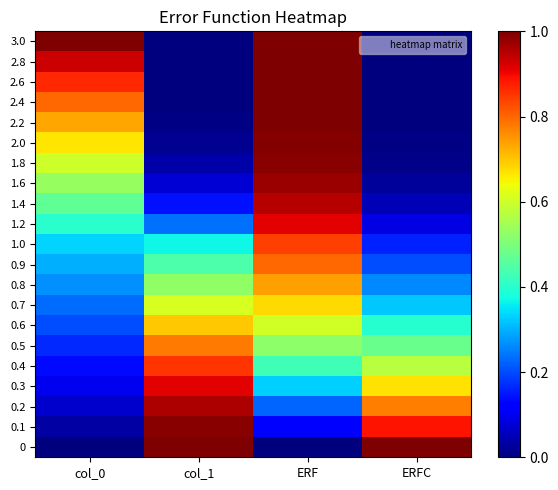

At which category is the sum across all series the highest?

ERF